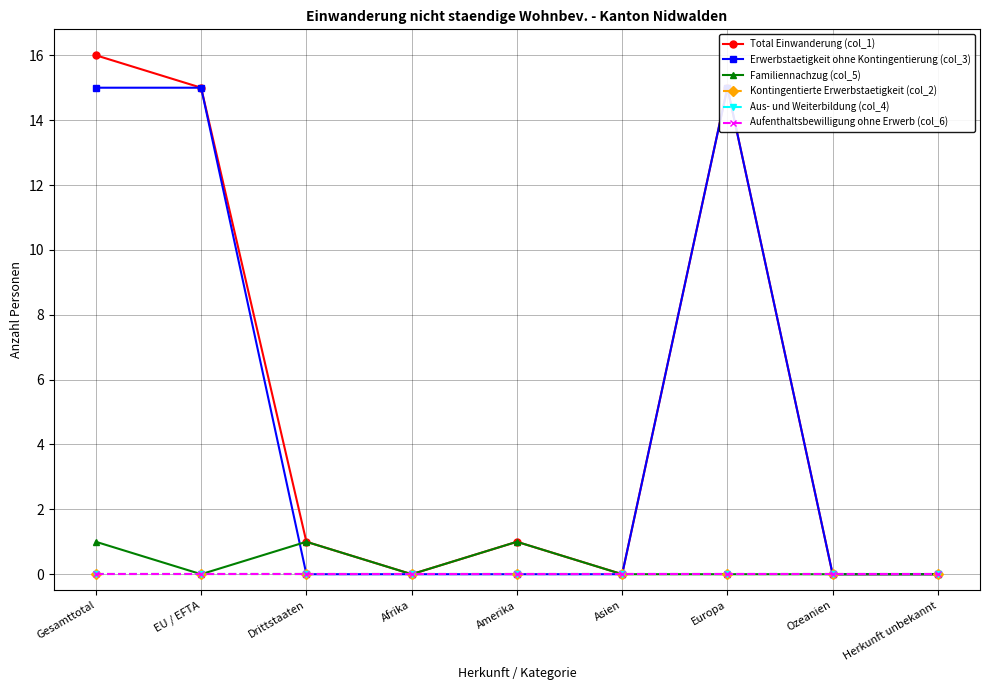

How many data points does each series have?

9